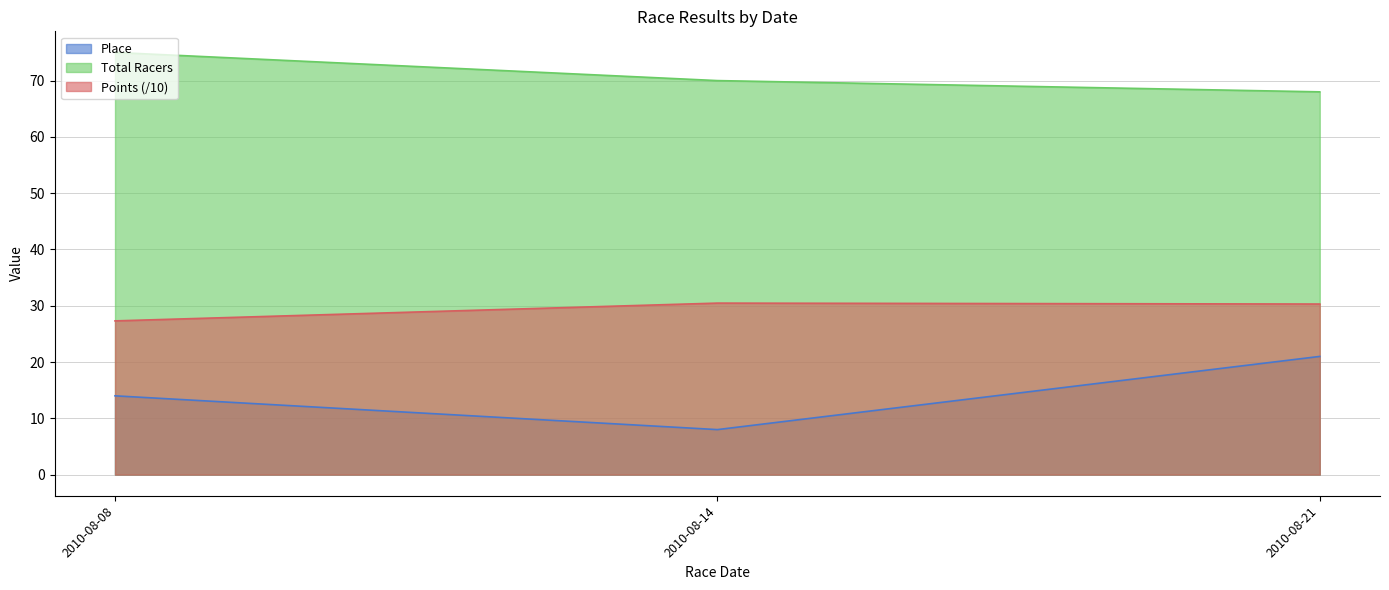

At 2010-08-14, list the series in order from smallest to largest.

Place, Points (/10), Total Racers